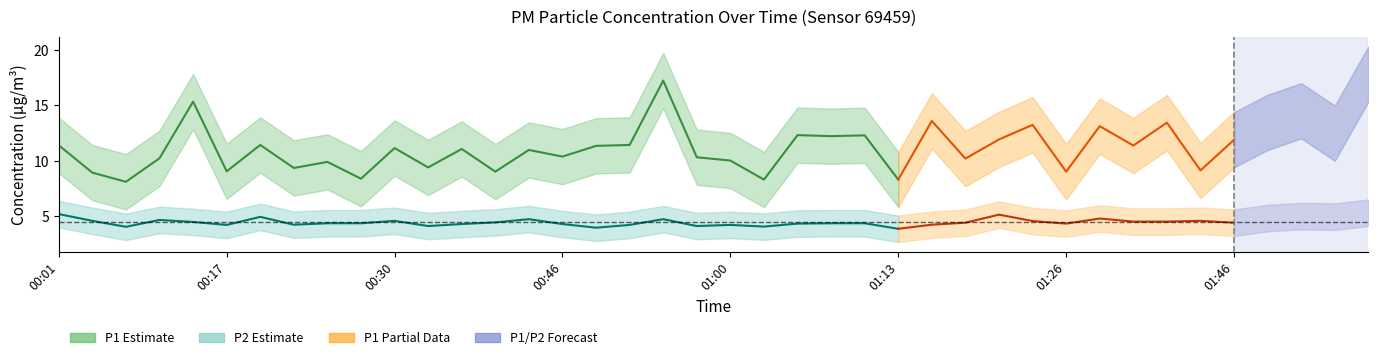

Is it true that P1 equals 23.4 at 01:24?

False